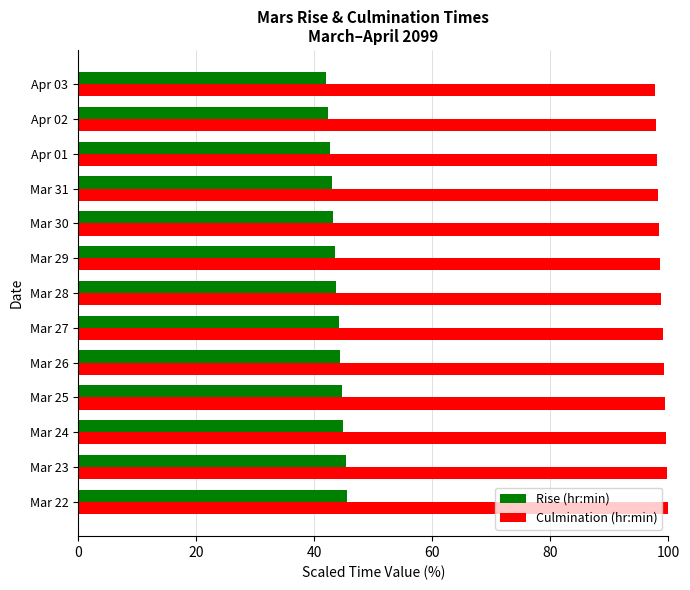

Is it true that Culmination (hr:min) equals 97.9 at Apr 02?

True